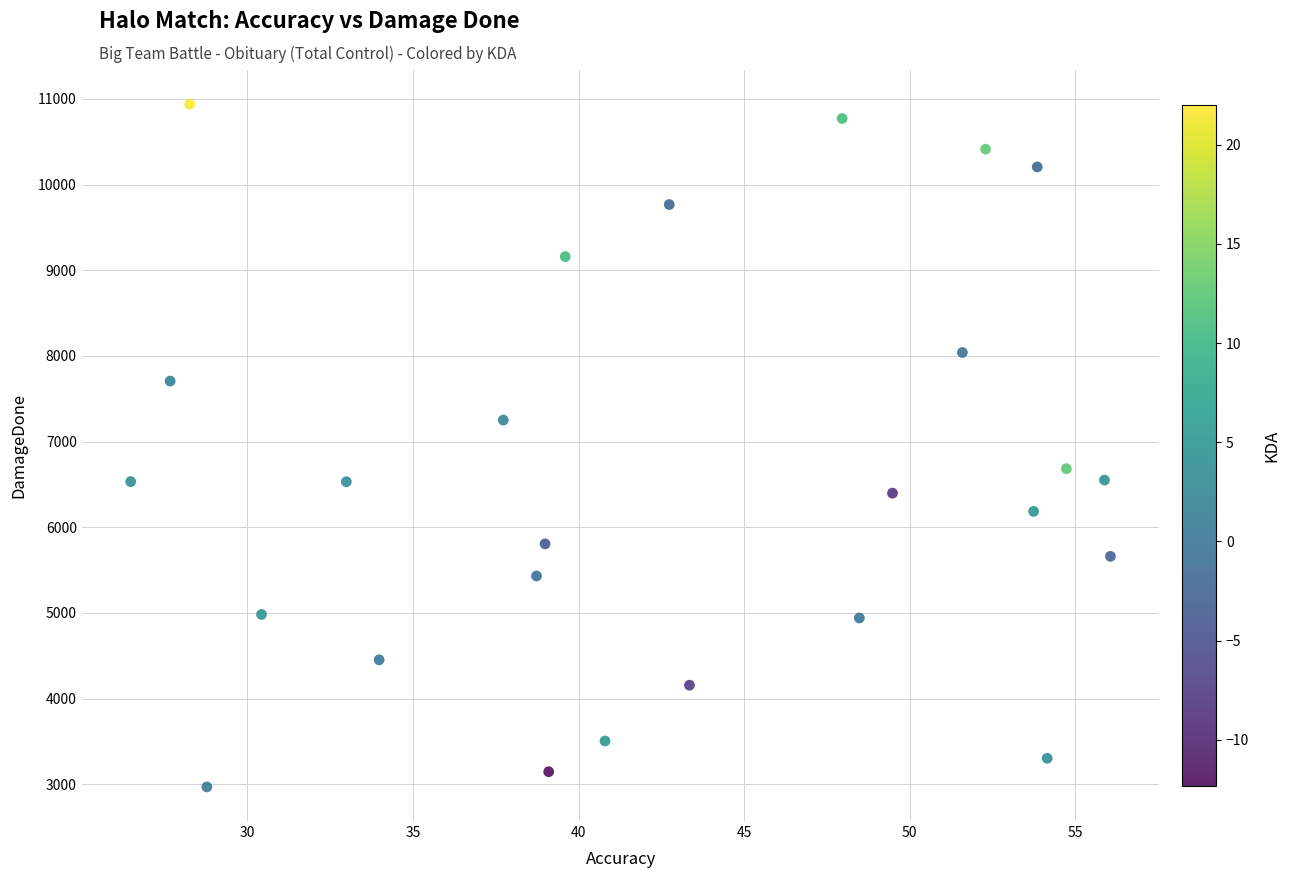

What is the range of Y values (max minus min)?

7970